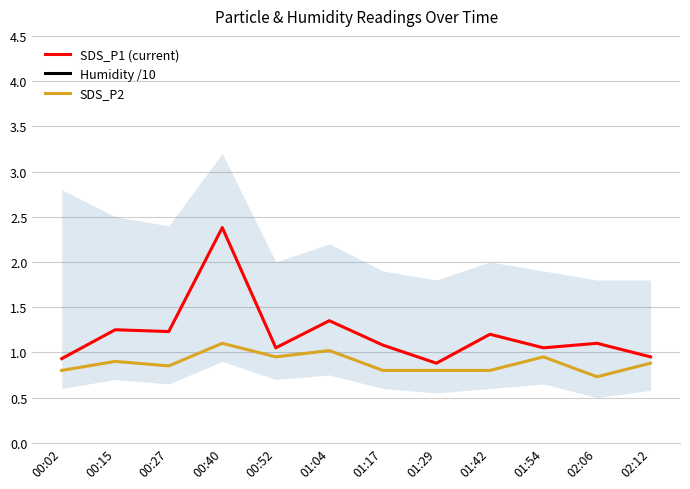

How many series are shown in this chart?

3